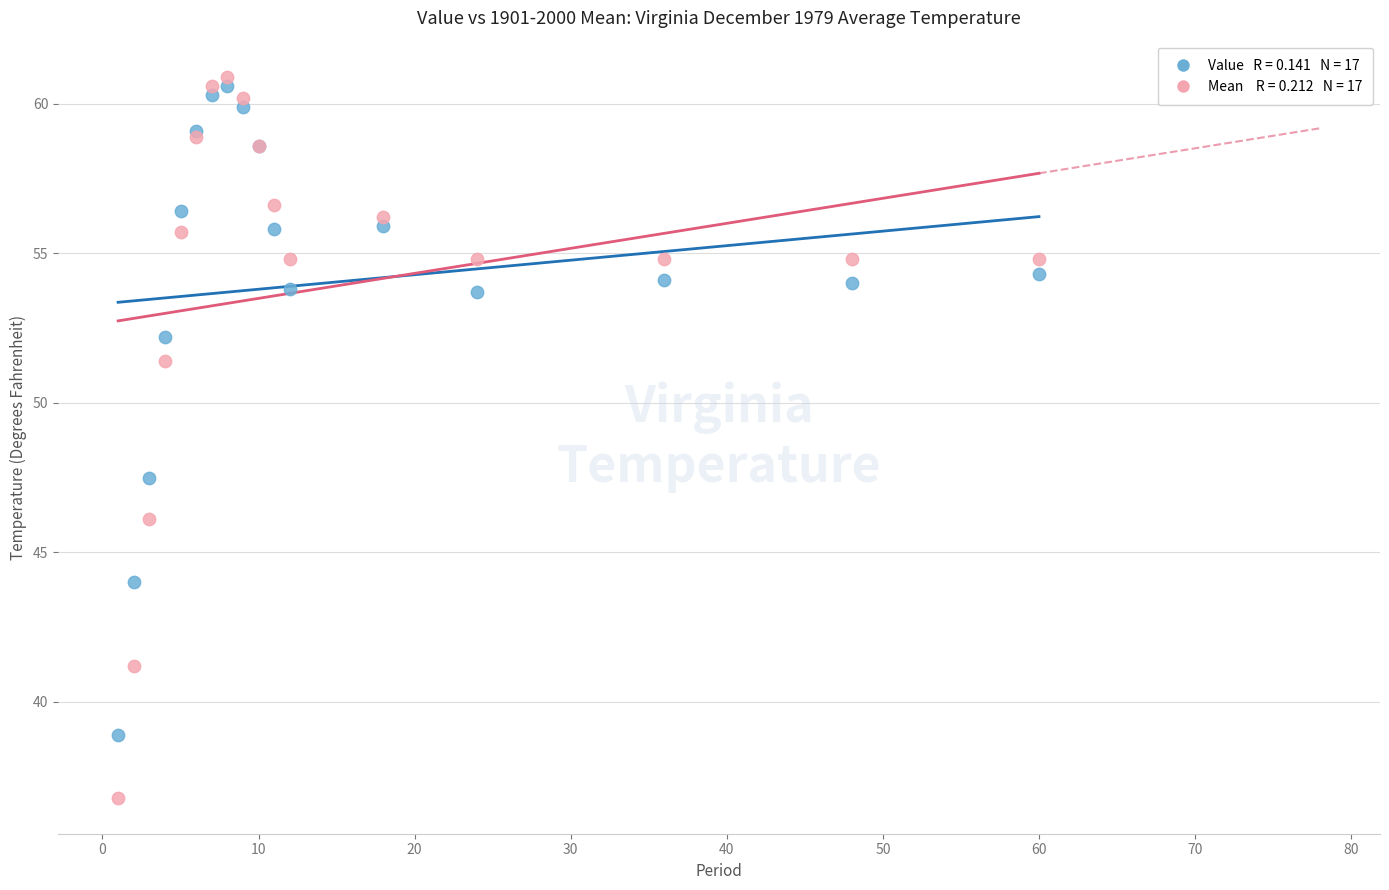

Across all series, what Y value is closest to 48?

47.5